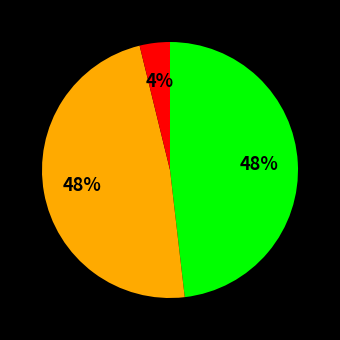

How many segments does this pie chart have?

3